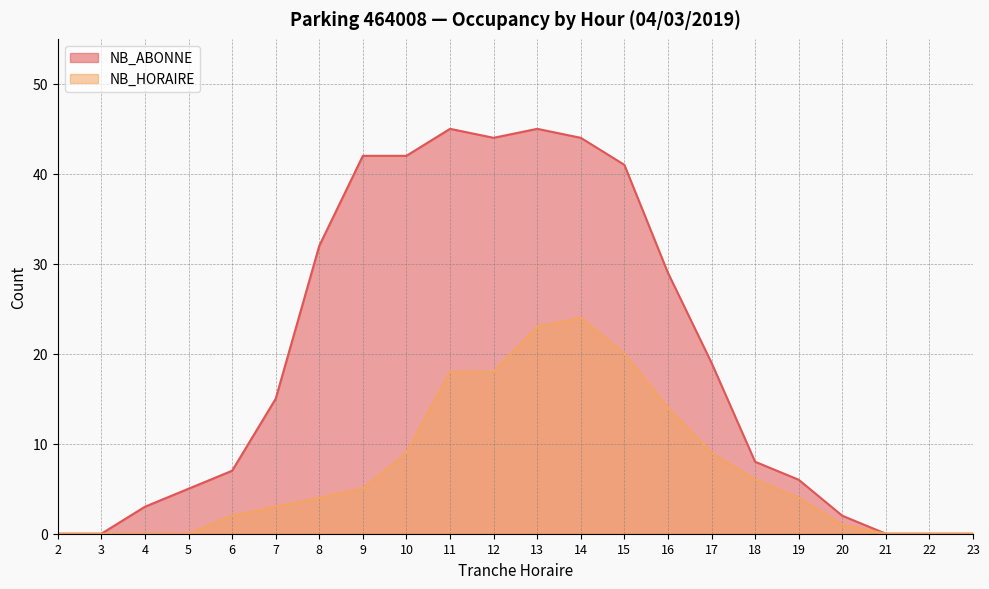

Is the value of NB_HORAIRE at 3 greater than the value of NB_ABONNE at 2?

No